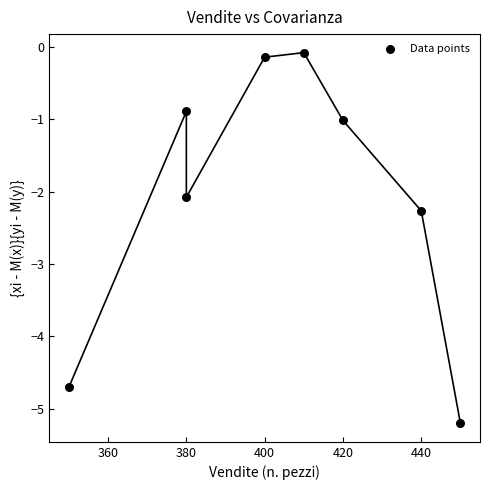

What is the range of X values (max minus min)?

100.0